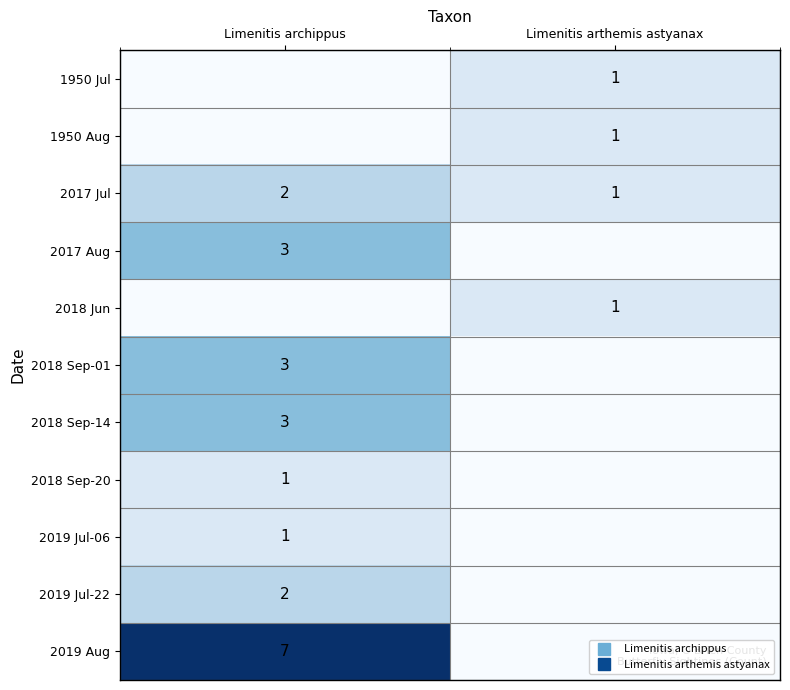

How many values in 2019 Jul-06 are above zero?

1